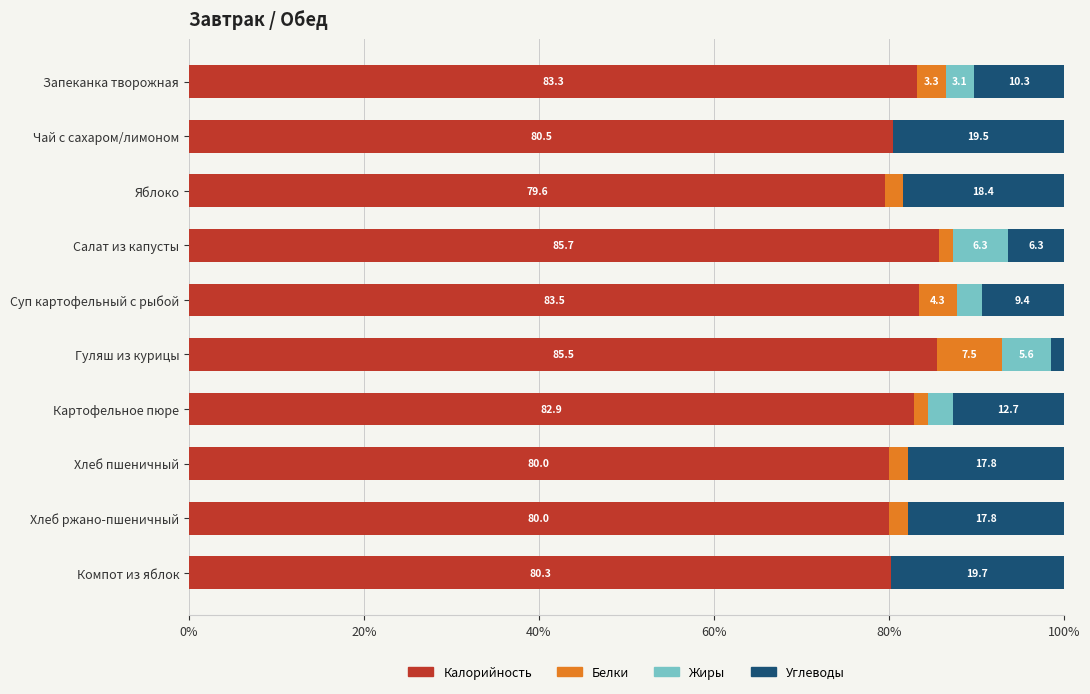

At which label is Калорийность closest to 82?

Картофельное пюре